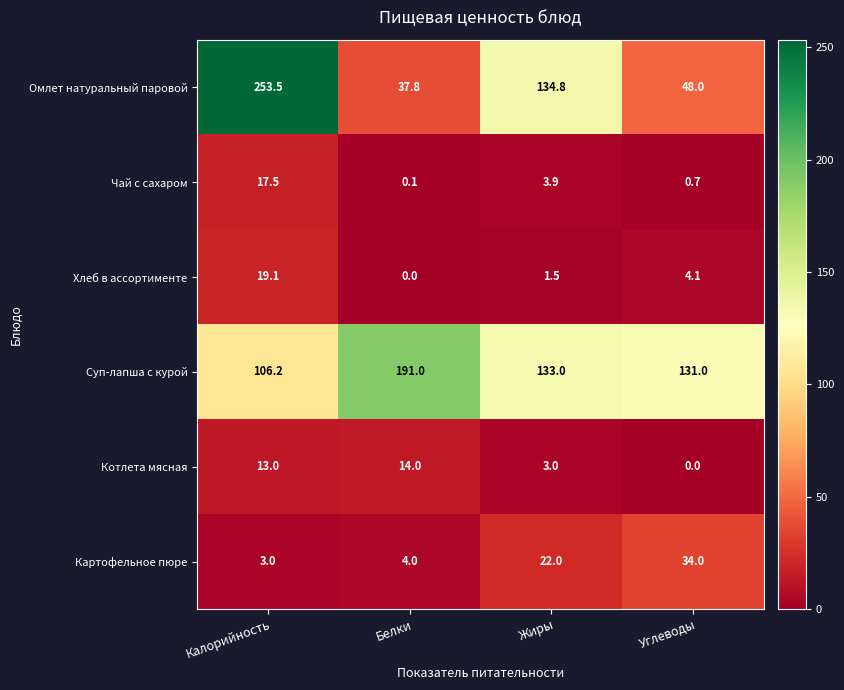

What is the difference between the second highest and minimum values in the Омлет натуральный паровой series?

97.0